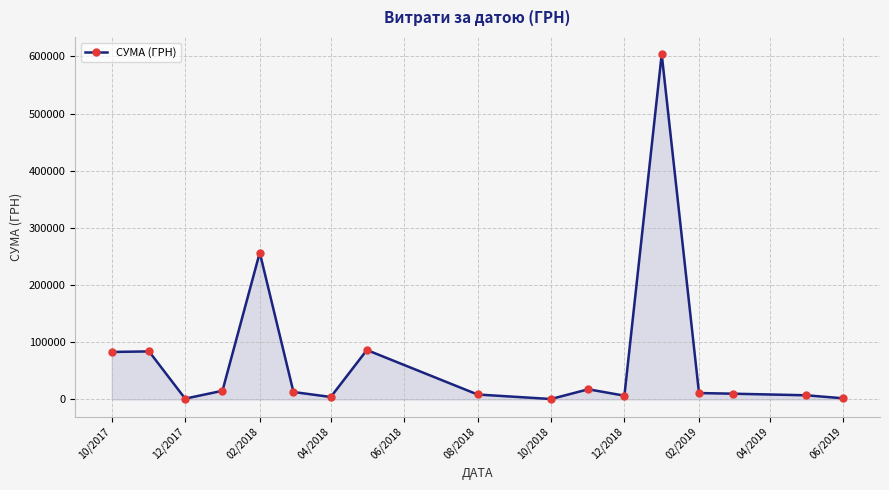

What is the greatest value displayed?

603934.2